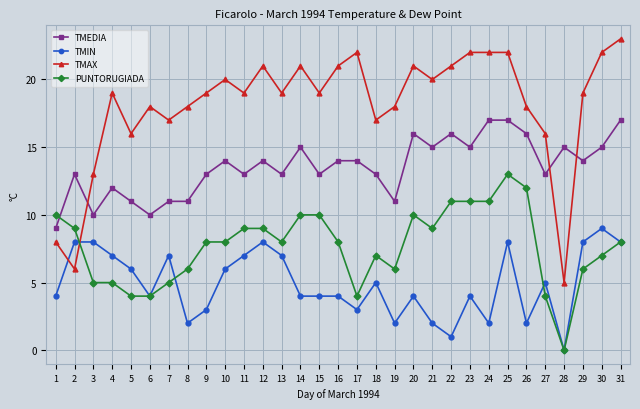

True or false: TMEDIA and TMIN cross at least once.

False